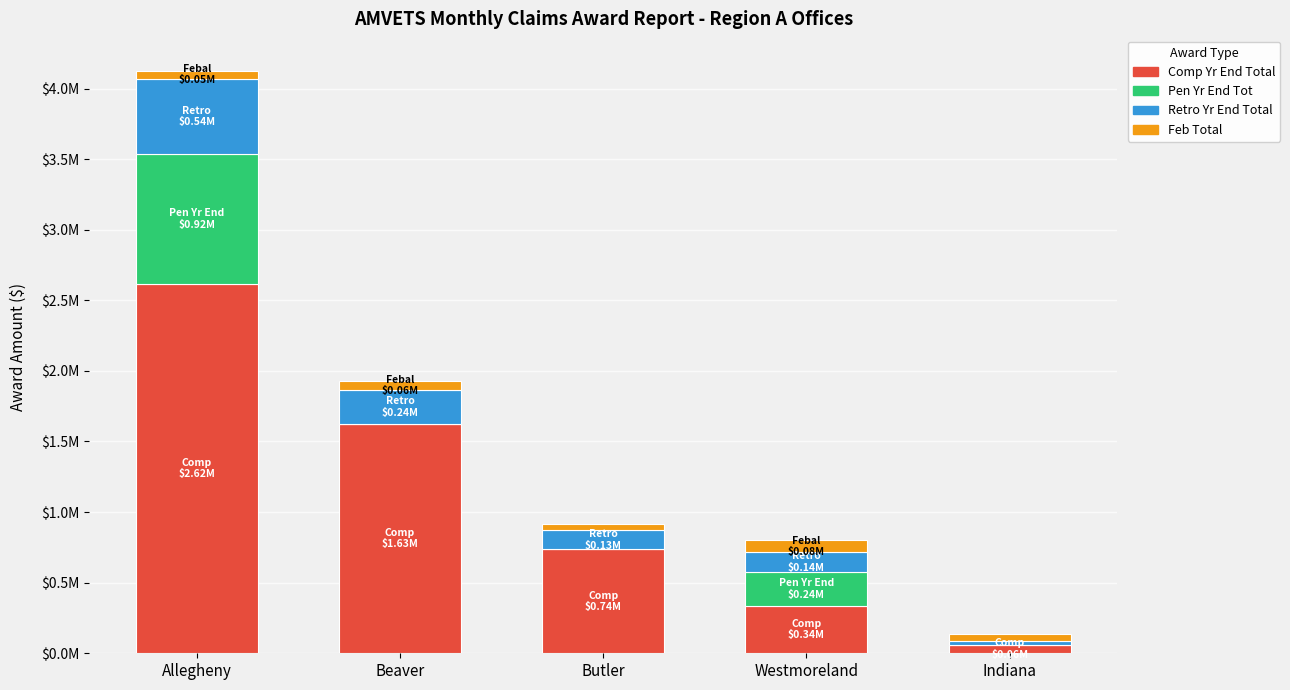

Which has a higher value, Beaver or Westmoreland?

Beaver